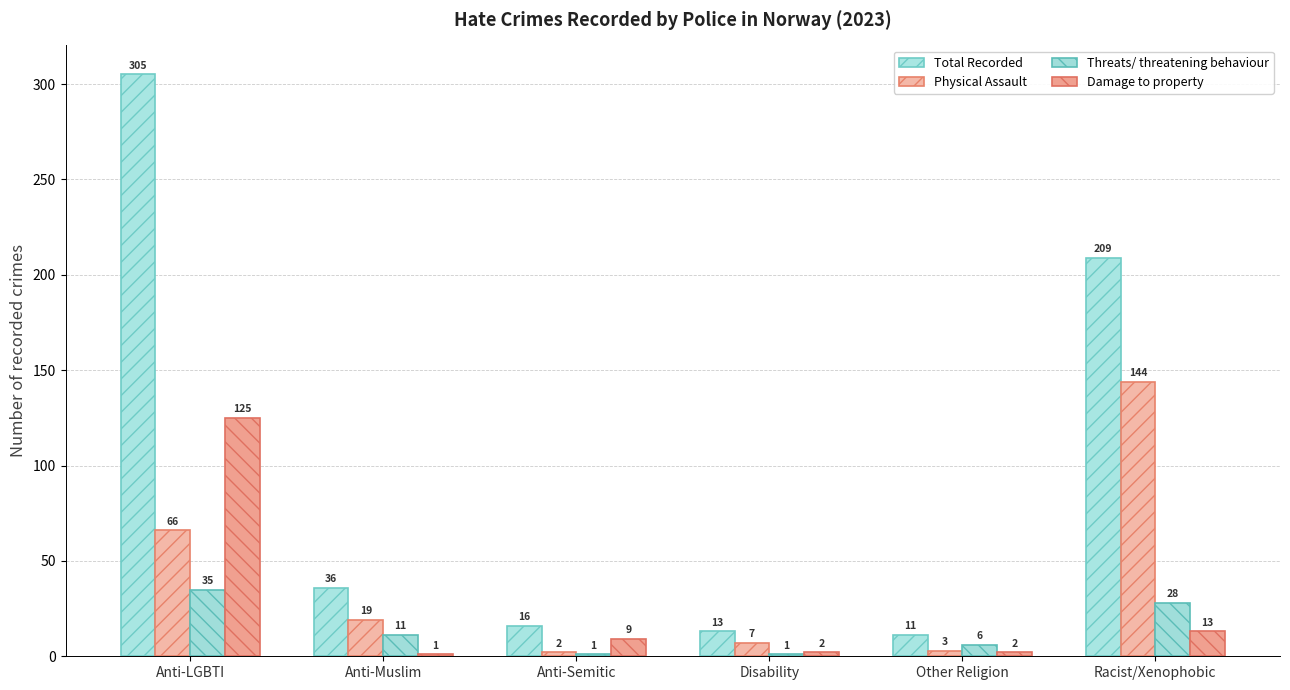

What is the difference between the highest and lowest values at Anti-Muslim?

35